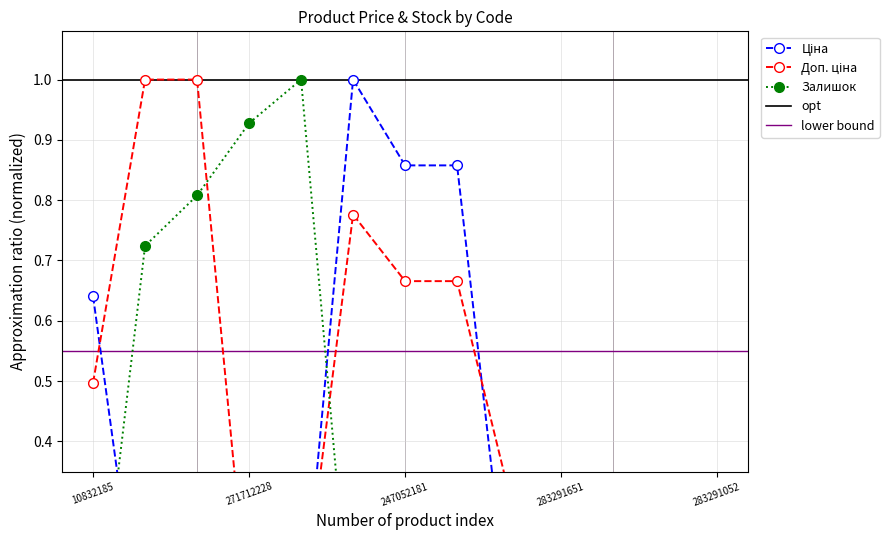

Rank the series at 247052180 from highest to lowest value.

Ціна, Доп. ціна, Залишок